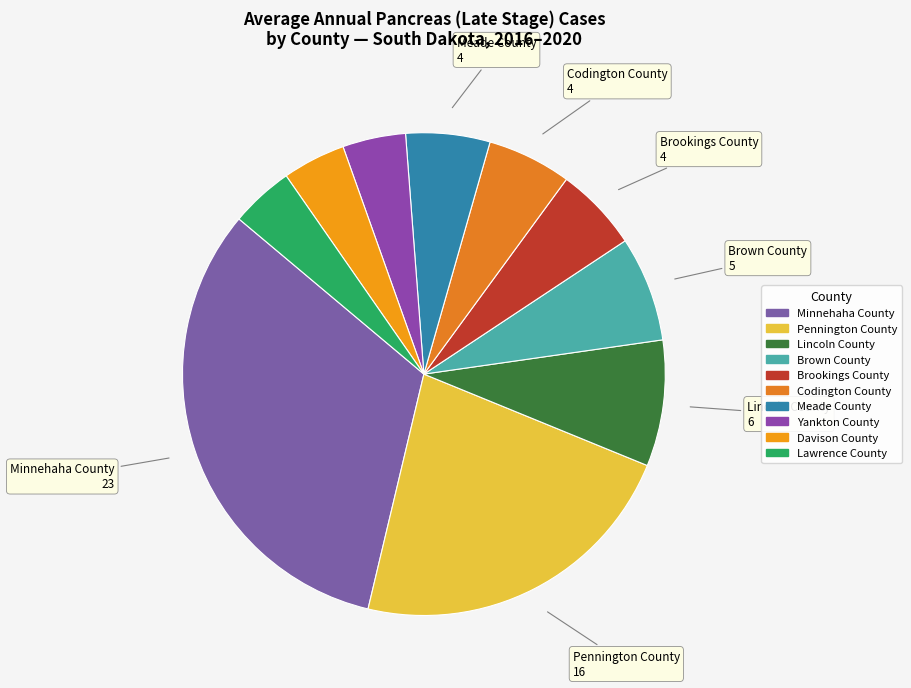

Count the number of slices in the pie.

10